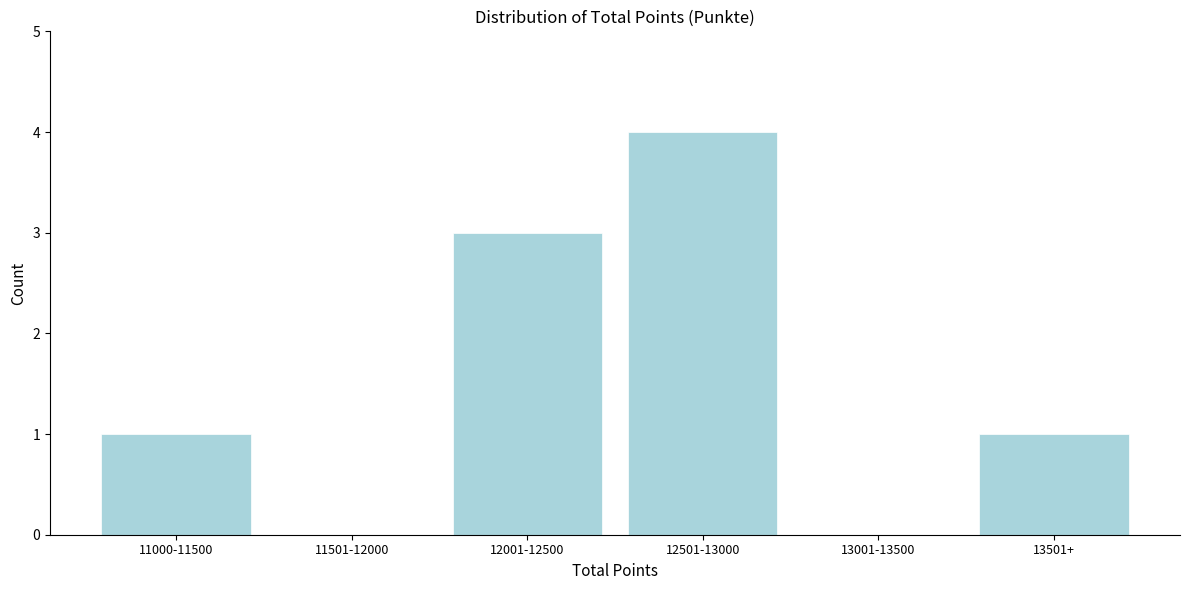

Reading left to right, list all the values displayed in this chart.

11000-11500=1	11501-12000=0	12001-12500=3	12501-13000=4	13001-13500=0	13501+=1